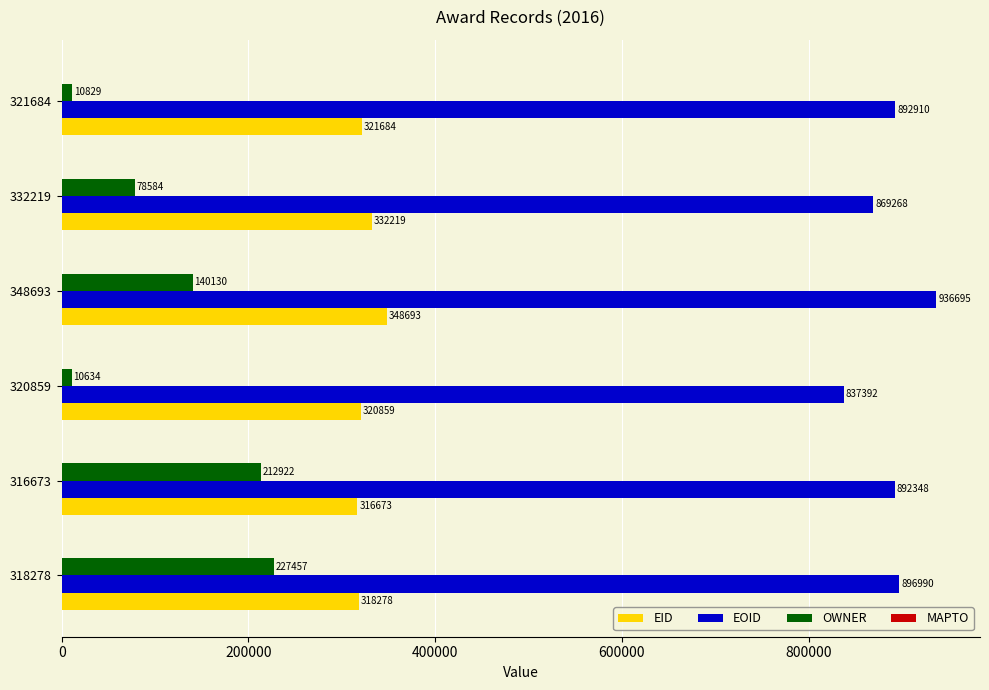

List the labels in order of EOID value, smallest first.

320859, 332219, 316673, 321684, 318278, 348693